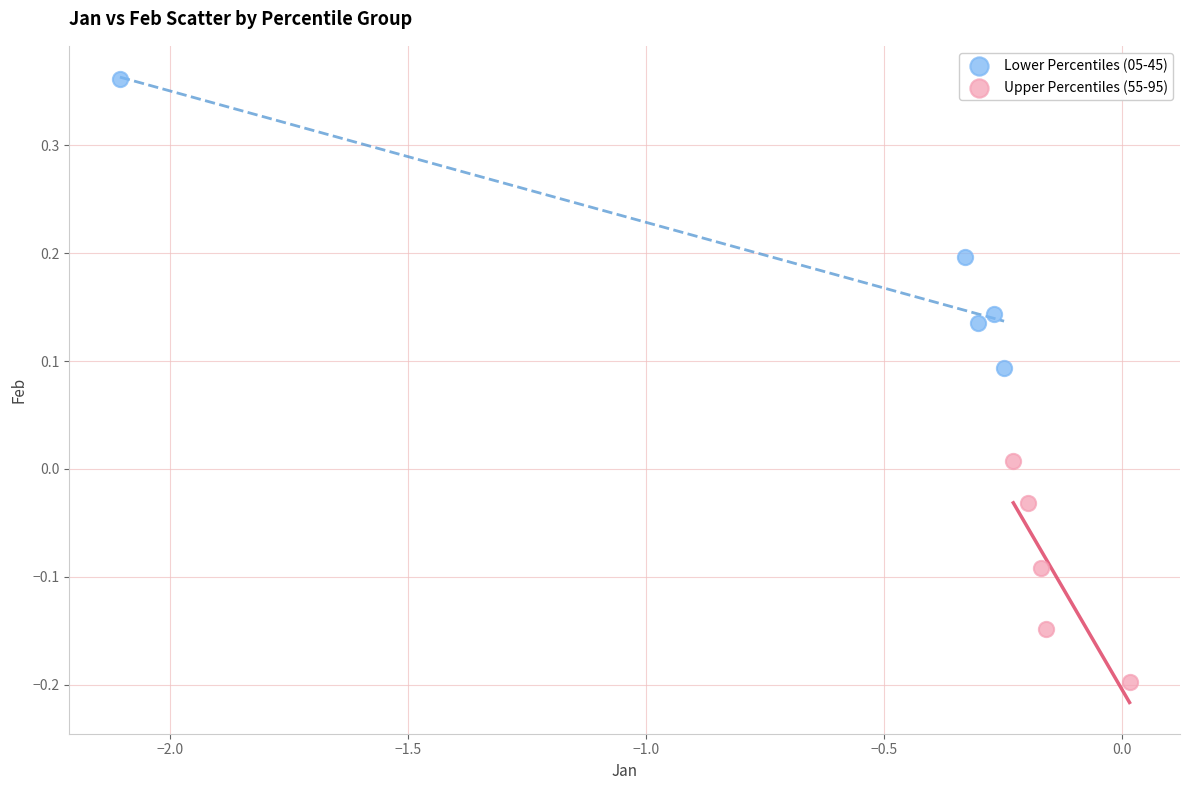

What are all the series names shown in the legend?

Lower Percentiles (05-45), Upper Percentiles (55-95)